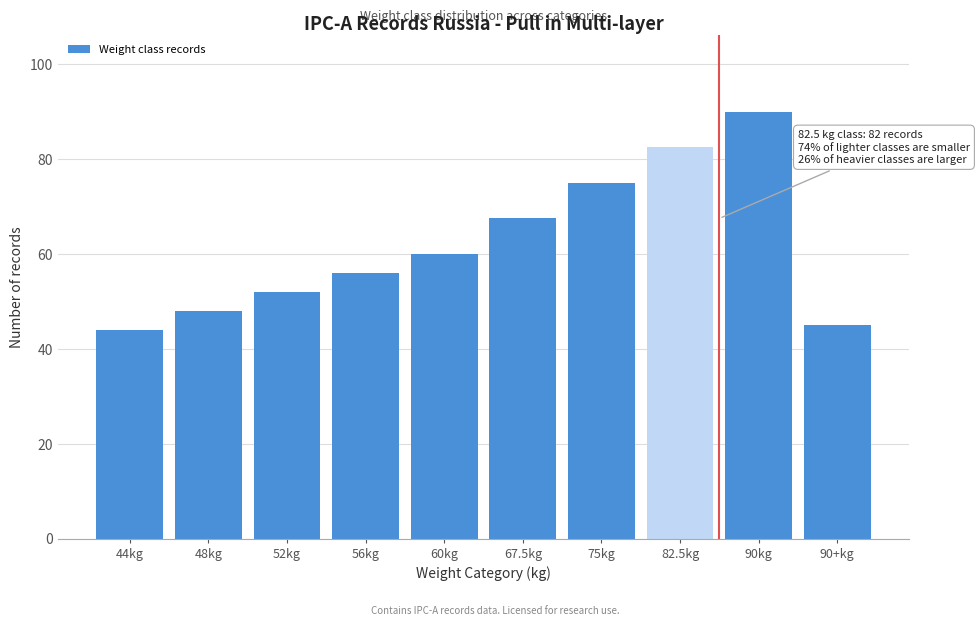

Reading right to left, transcribe all the data shown in this chart.

90+kg=45.0	90kg=90.0	82.5kg=82.5	75kg=75.0	67.5kg=67.5	60kg=60.0	56kg=56.0	52kg=52.0	48kg=48.0	44kg=44.0